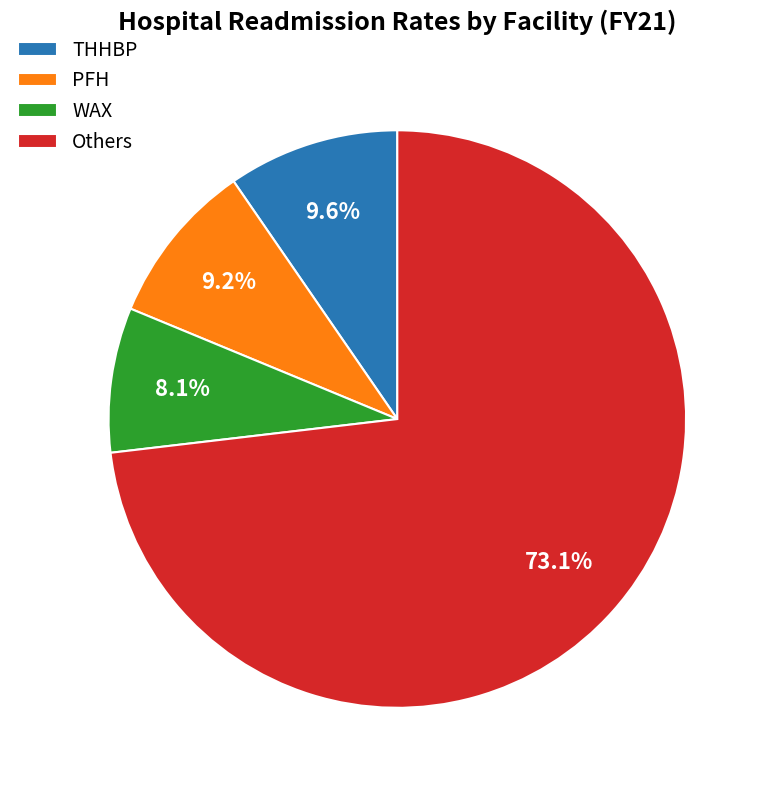

Which slice is the largest?

Others